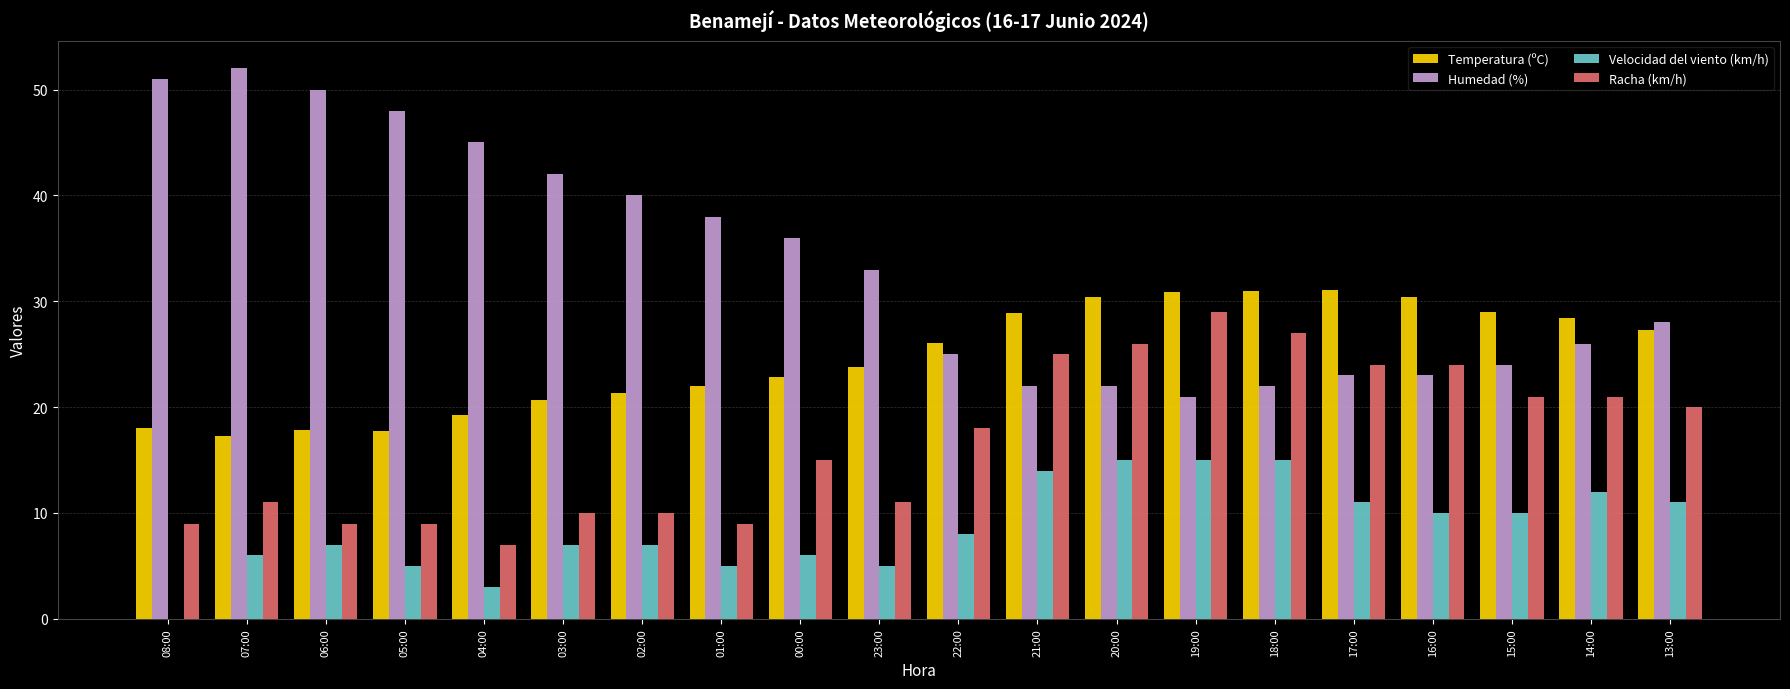

How many groups of bars are there?

20